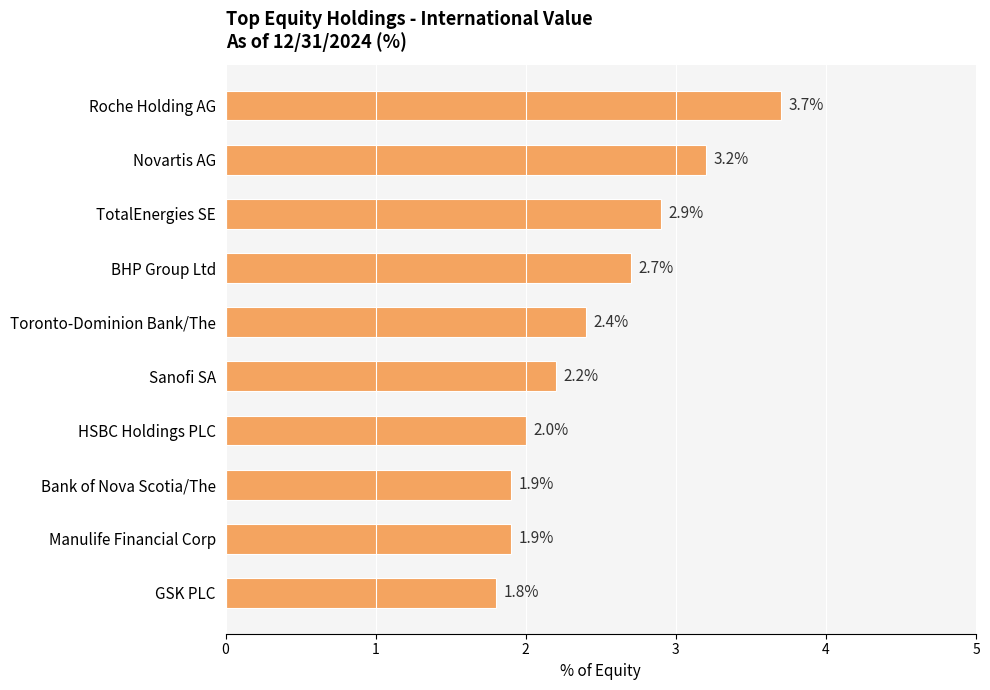

Reading top to bottom, list all the values displayed in this chart.

3.7	3.2	2.9	2.7	2.4	2.2	2.0	1.9	1.9	1.8